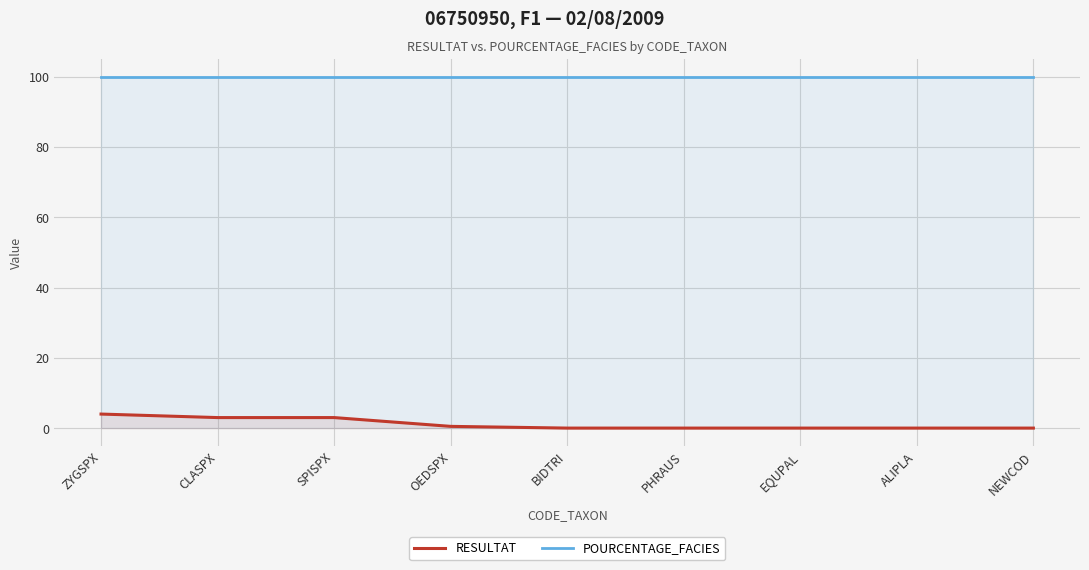

How many lines are shown in the chart?

2